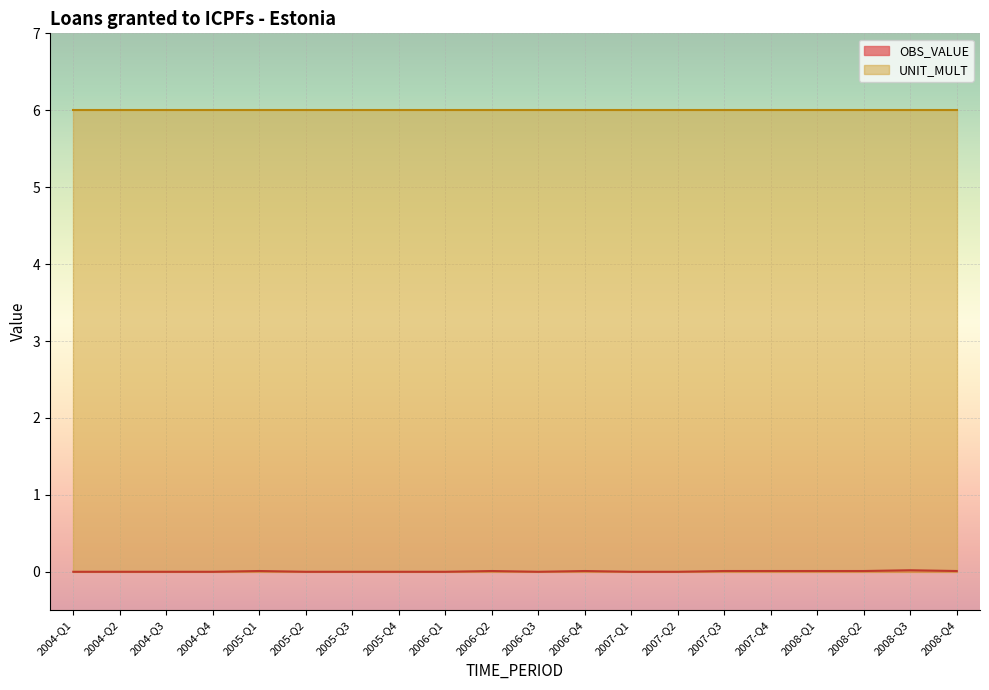

What is the label of the 12th point from the left?

2006-Q4